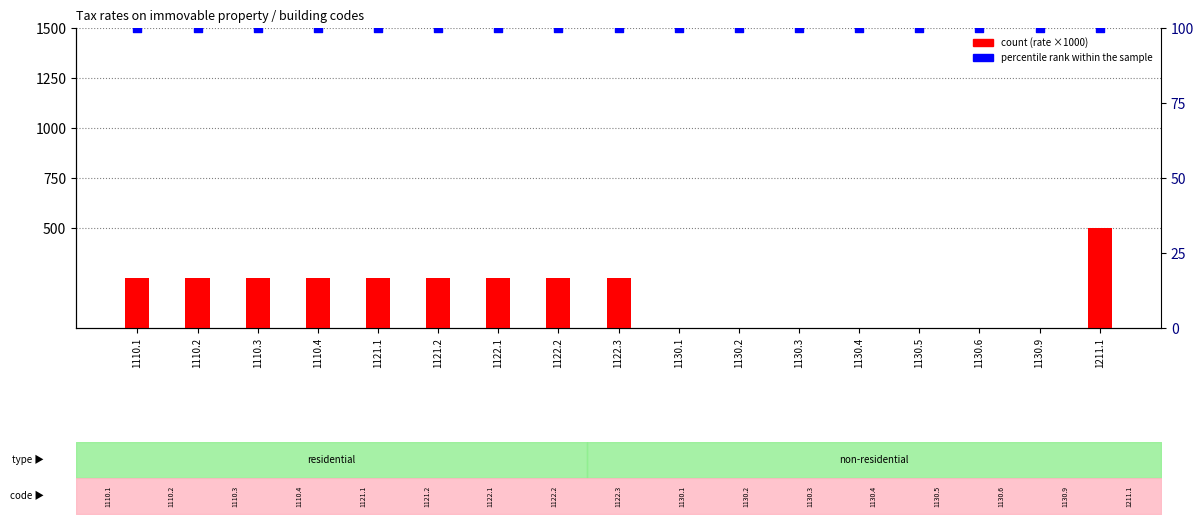

Is the value of percentile rank within the sample at 1122.3 greater than the value of count at 1130.2?

Yes